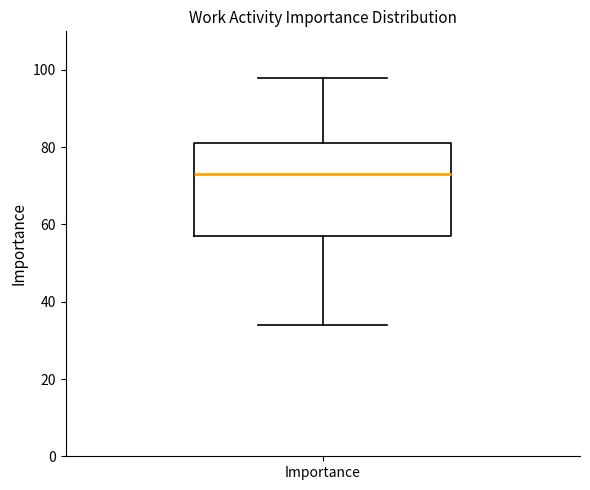

Read this box plot against the y-axis: the position of the median line, the range covered by the box, and the ends of both whiskers. The values are not printed on the chart, so give them approximately, as read against the axis.

median 74, box 58 to 82, whiskers 34 to 98